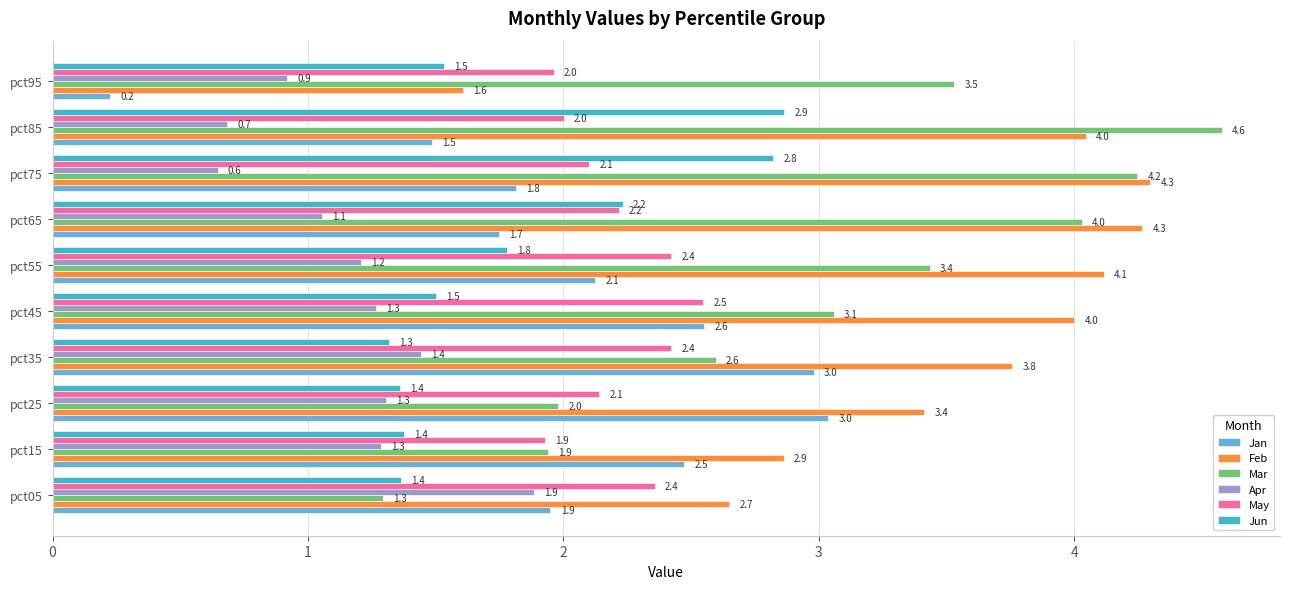

How many values in the Feb series are below 3?

3